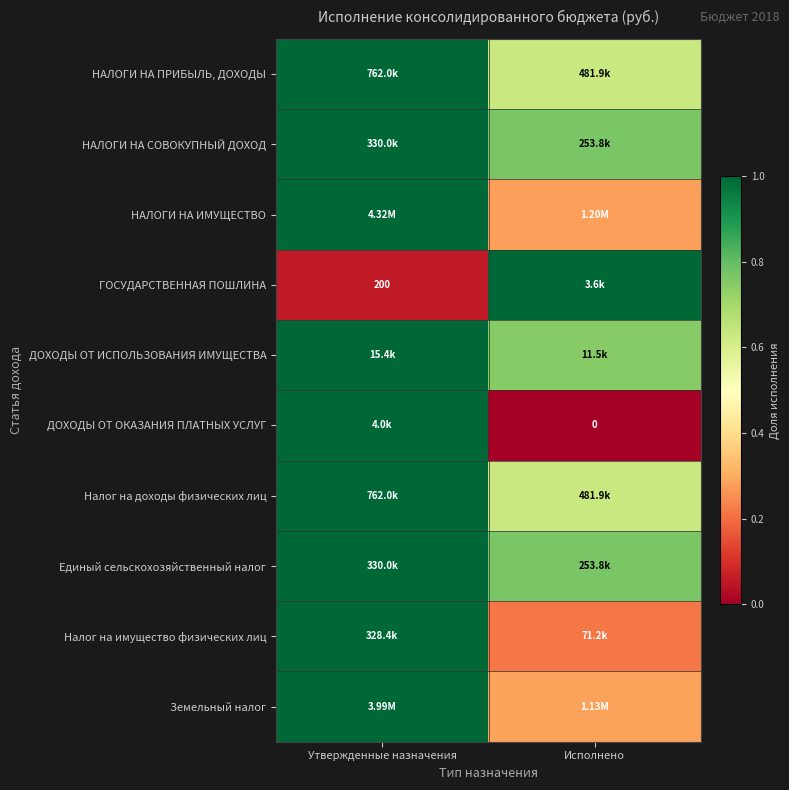

At Исполнено, list the series in order from largest to smallest.

ГОСУДАРСТВЕННАЯ ПОШЛИНА, НАЛОГИ НА СОВОКУПНЫЙ ДОХОД, Единый сельскохозяйственный налог, ДОХОДЫ ОТ ИСПОЛЬЗОВАНИЯ ИМУЩЕСТВА, НАЛОГИ НА ПРИБЫЛЬ, ДОХОДЫ, Налог на доходы физических лиц, Земельный налог, НАЛОГИ НА ИМУЩЕСТВО, Налог на имущество физических лиц, ДОХОДЫ ОТ ОКАЗАНИЯ ПЛАТНЫХ УСЛУГ